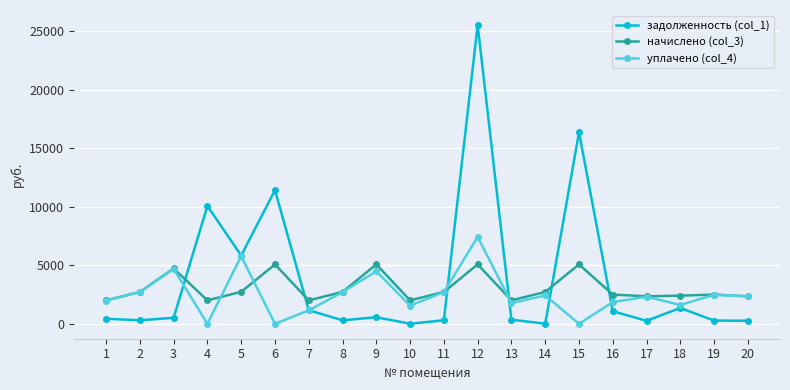

What are all the series names shown in the legend?

задолженность (col_1), начислено (col_3), уплачено (col_4)